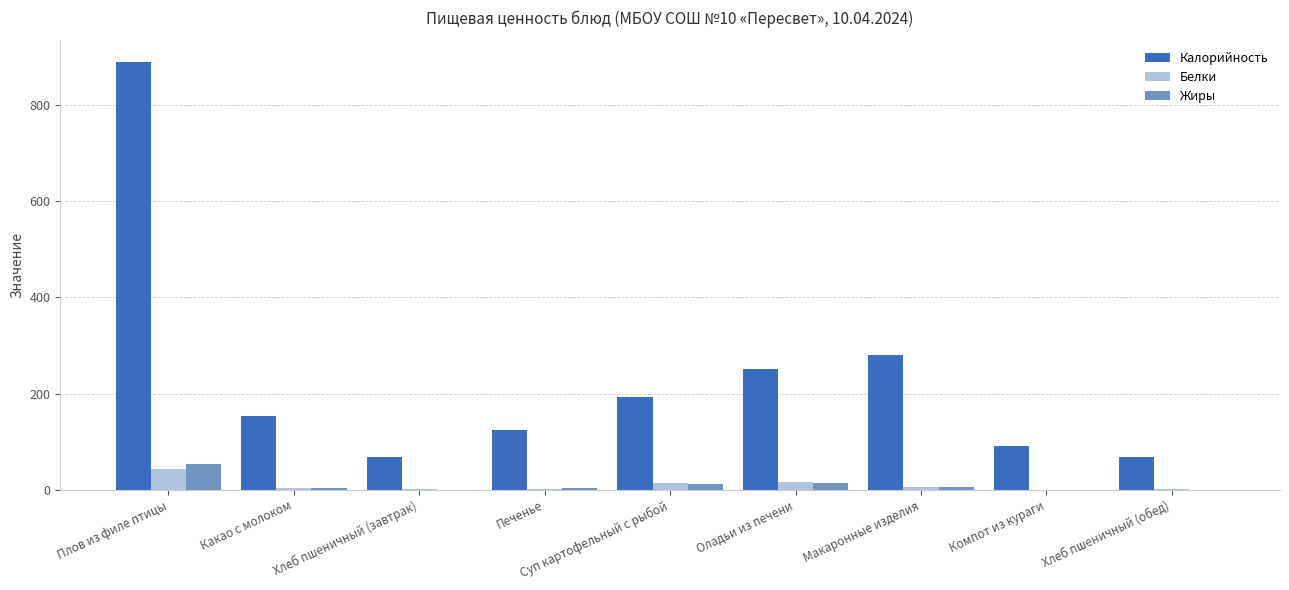

What is the sum of all Белки values?

91.2